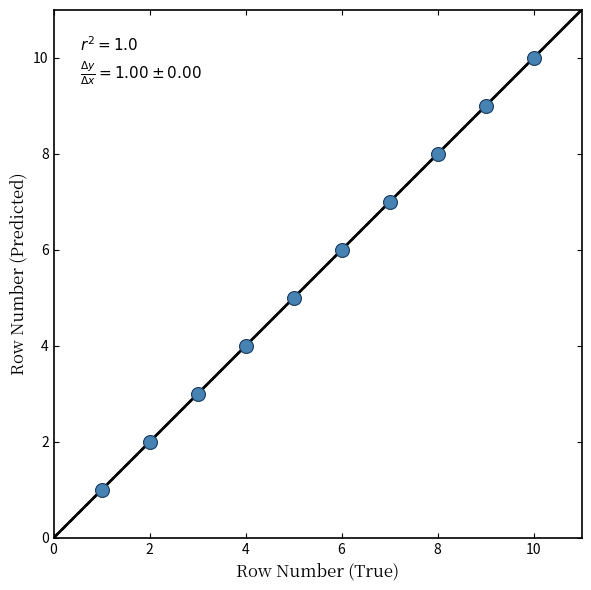

What is the average Y value?

6